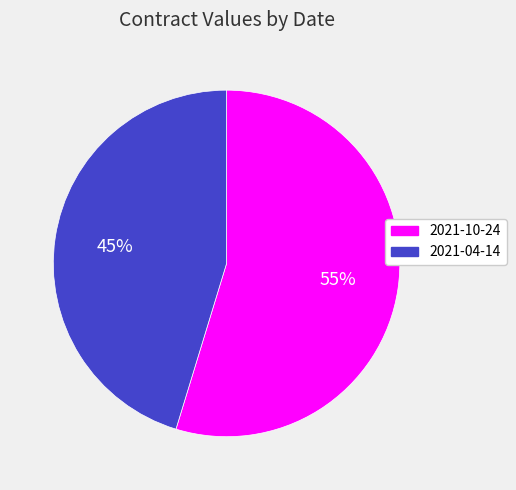

Do 2021-10-24 and 2021-04-14 together represent more than half of the pie?

Yes